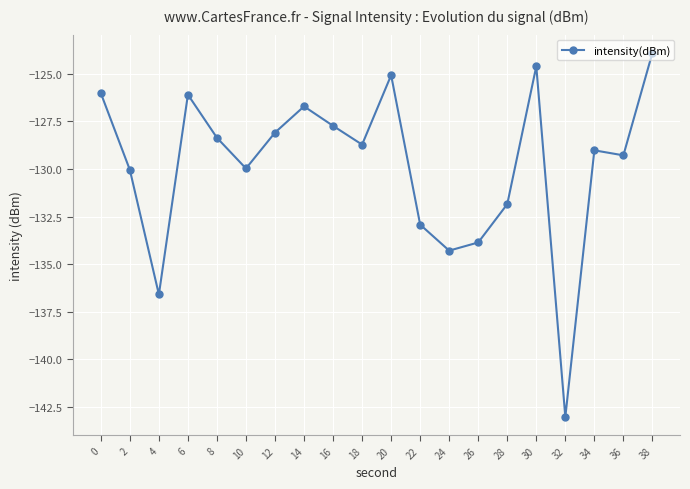

What is the difference between the maximum and minimum values?

19.1